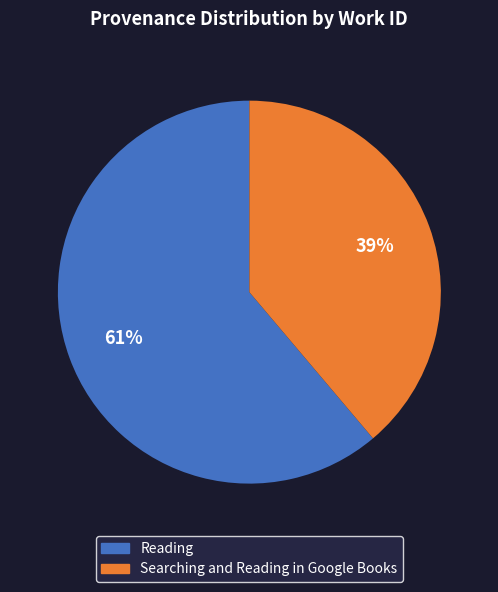

What is the ratio of the value at Reading to the value at Searching and Reading in Google Books?

1.6